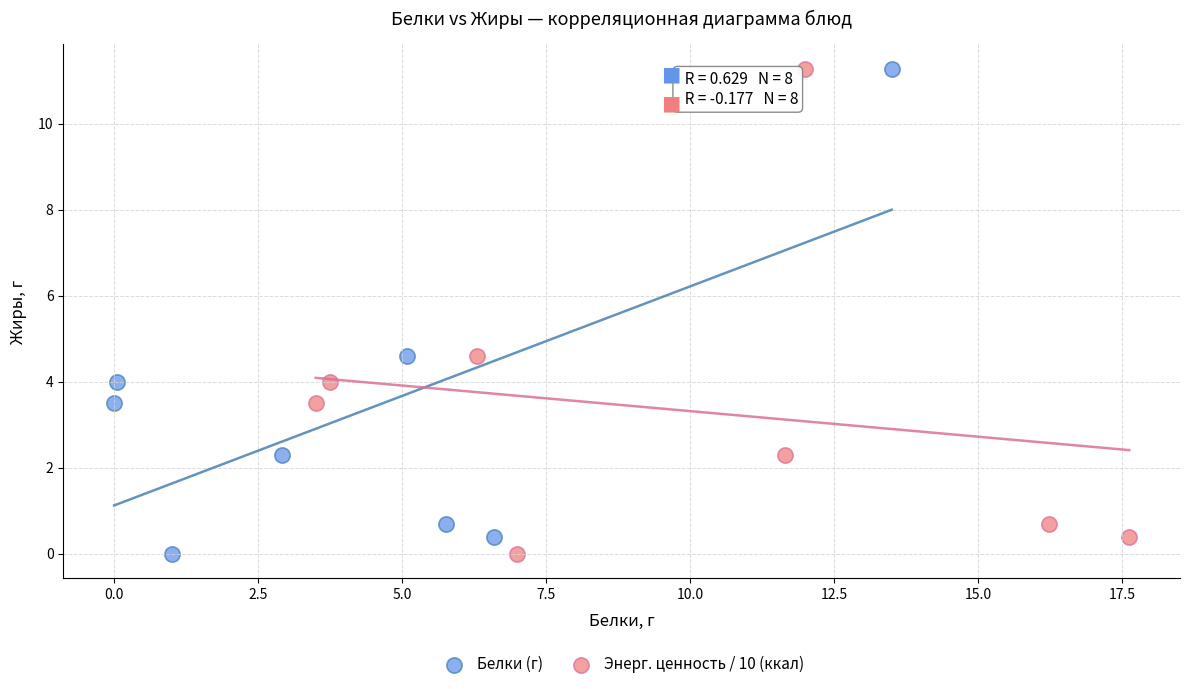

What are all the series names shown in the legend?

Белки (г), Энерг. ценность / 10 (ккал)